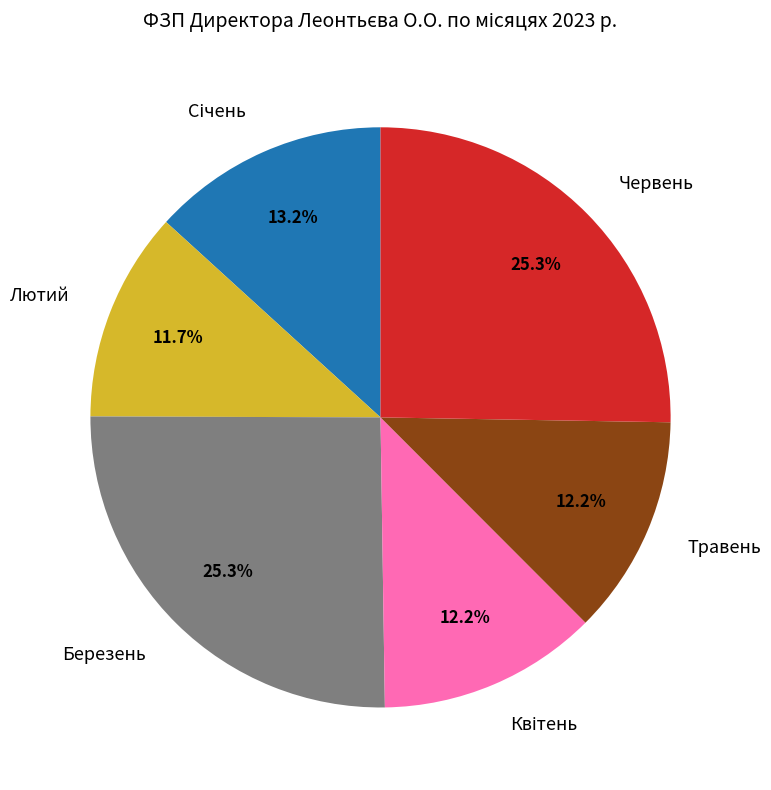

Between Лютий and Березень, which is larger?

Березень